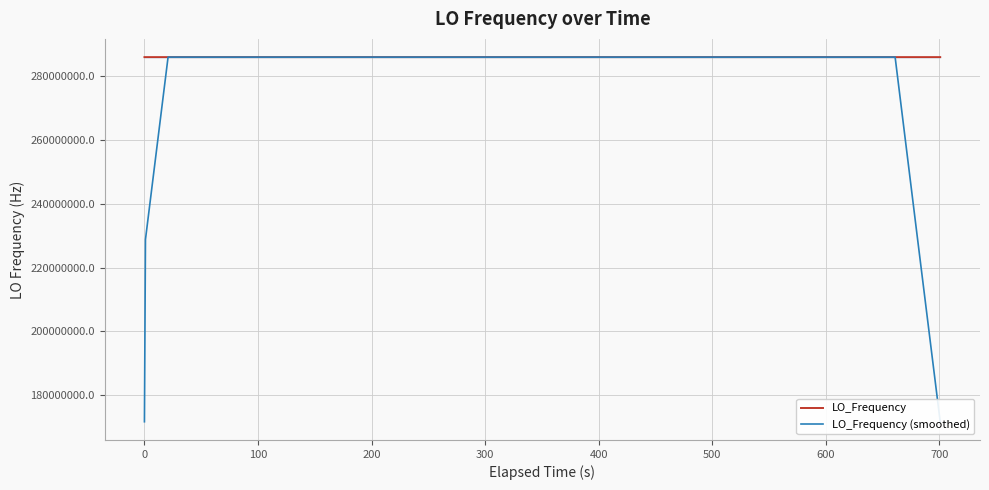

What is the minimum value shown in the chart?

171628199.6